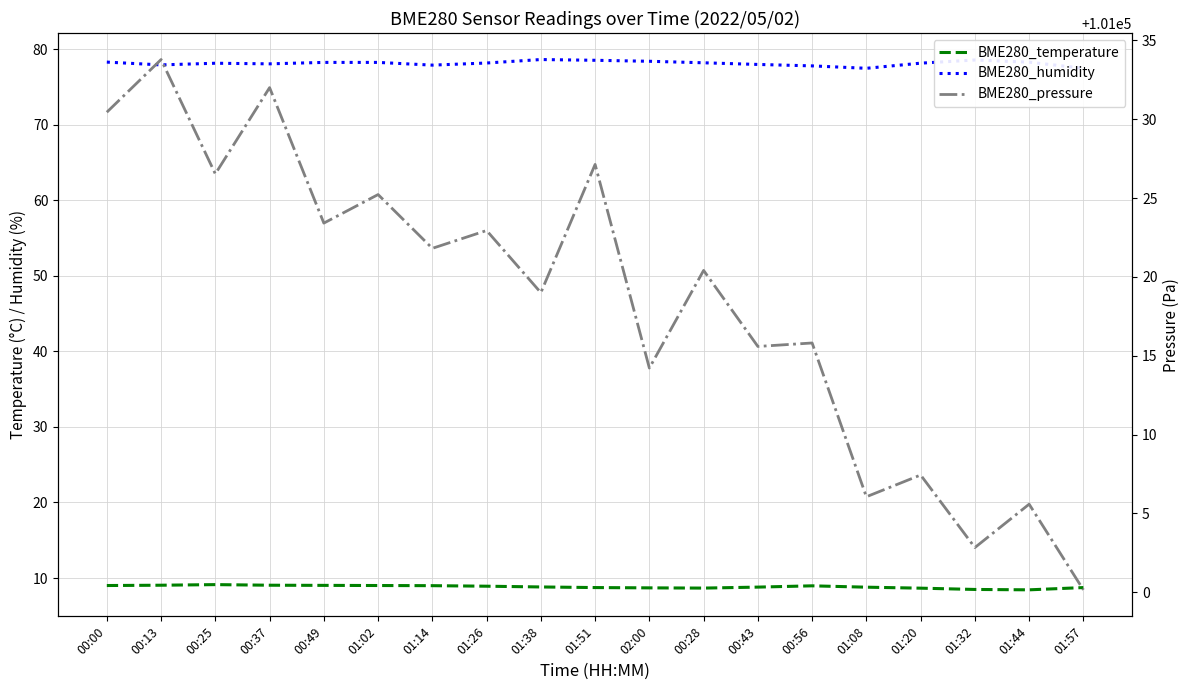

At 01:38, list the series in order from smallest to largest.

BME280_temperature, BME280_humidity, BME280_pressure